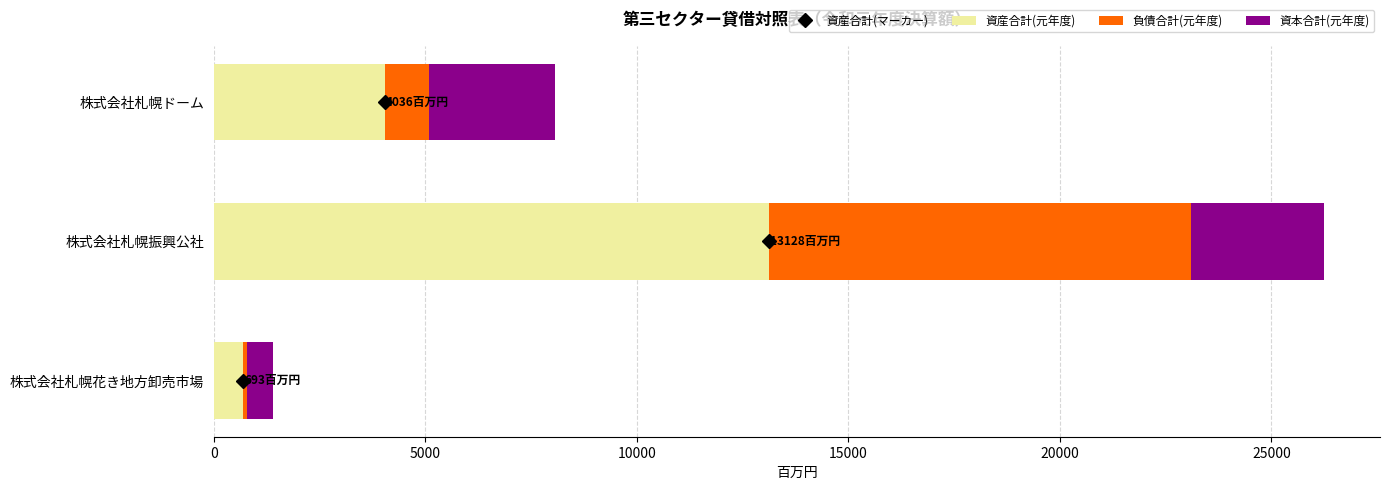

What is the total value across all series at 株式会社札幌ドーム?

8071.4